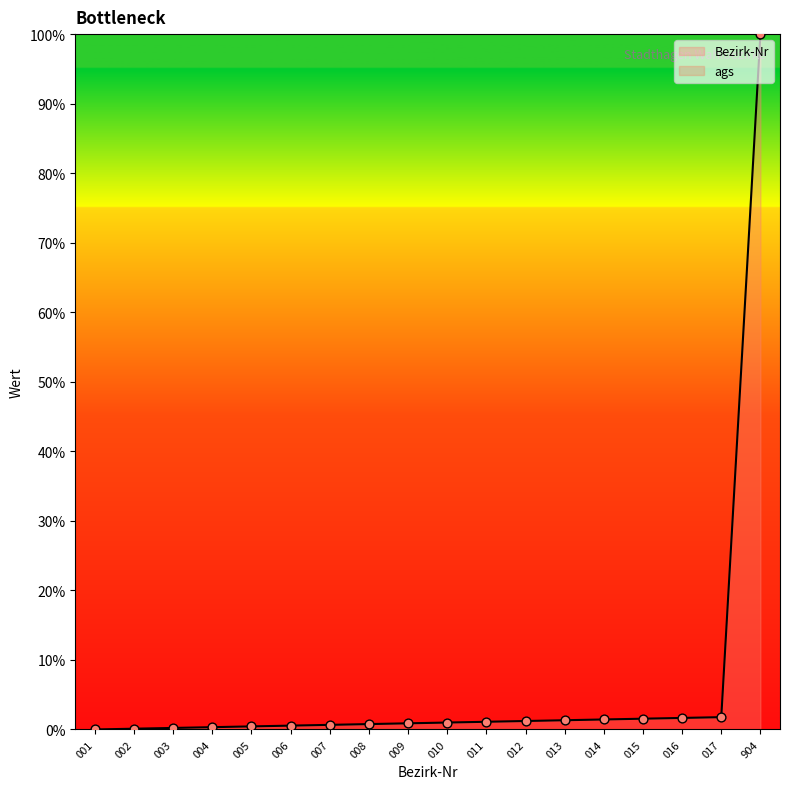

What is the change in value from 005 to 904?

+99.6